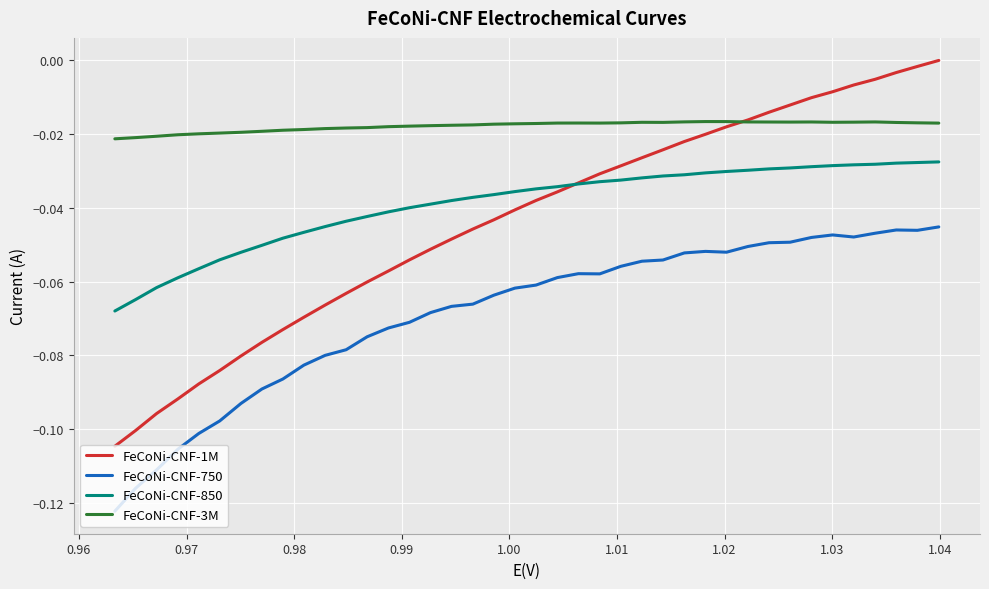

The FeCoNi-CNF-3M series shows -0.0 at 26. True or false?

False